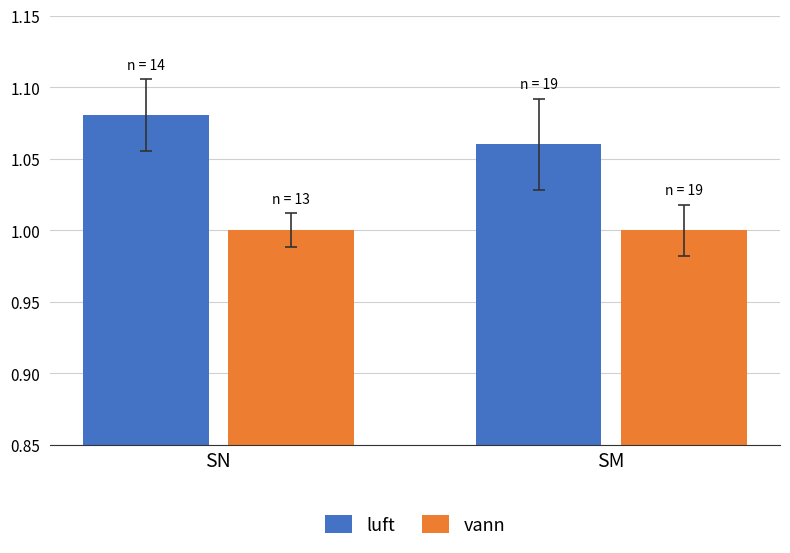

At which category is the sum across all series the highest?

SN